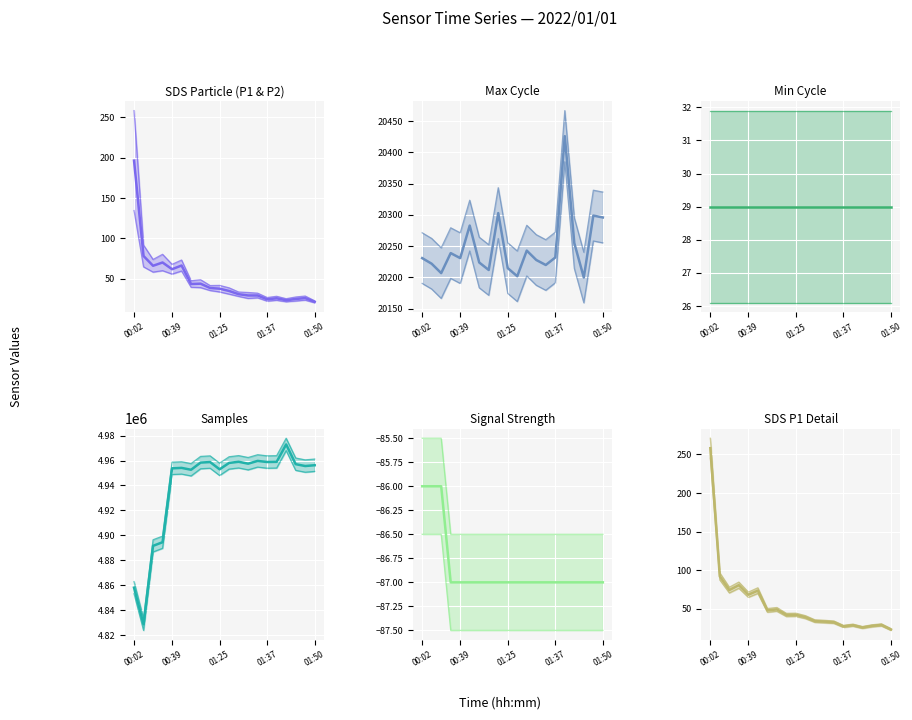

True or false: lower has a value of 18.6 at 01:37.

False